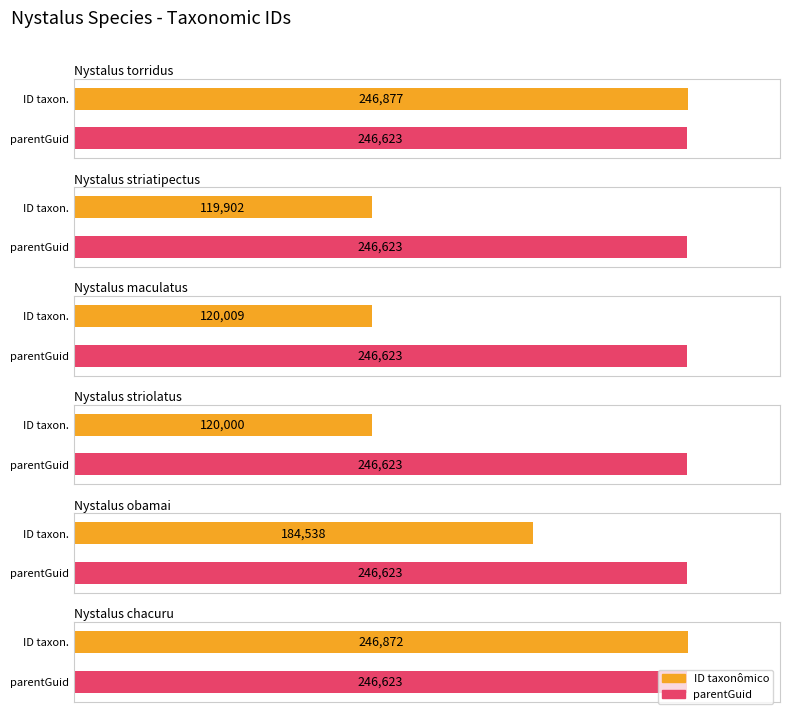

Which has a higher value, Nystalus torridus or Nystalus striatipectus?

Nystalus torridus